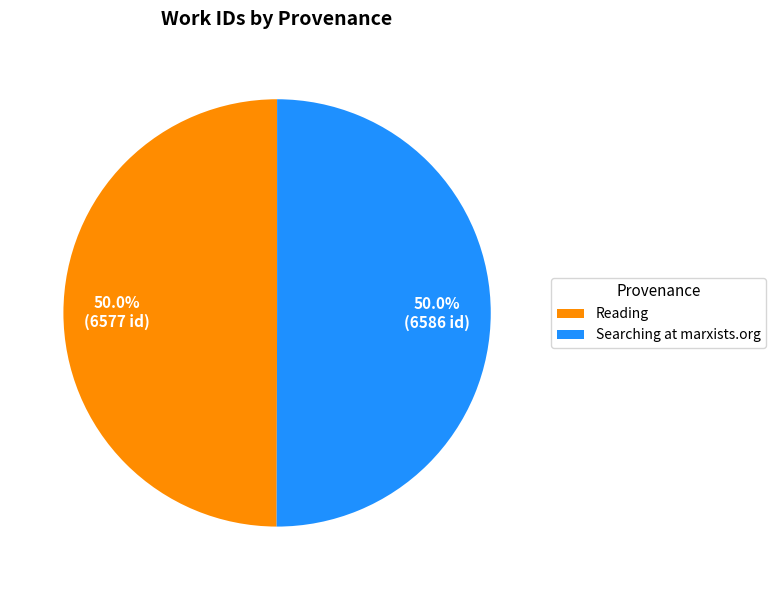

Approximately how many times larger is the value at Reading compared to Searching at marxists.org?

1.0